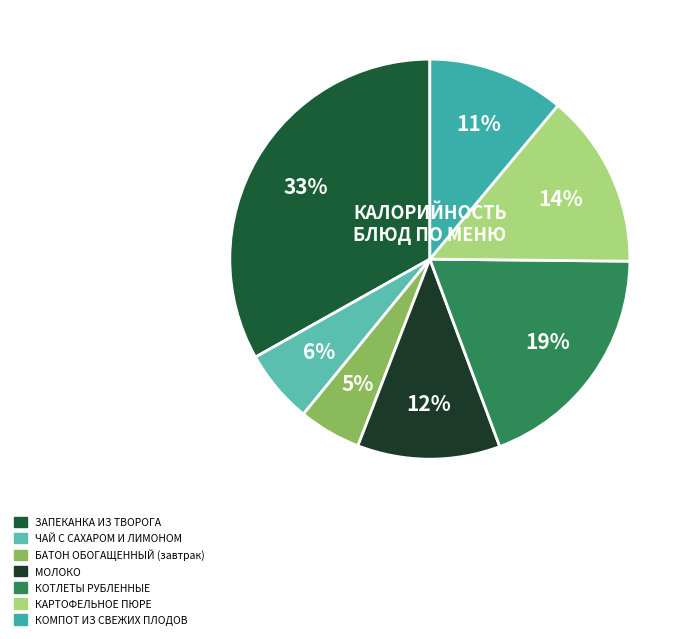

How many segments does this pie chart have?

7